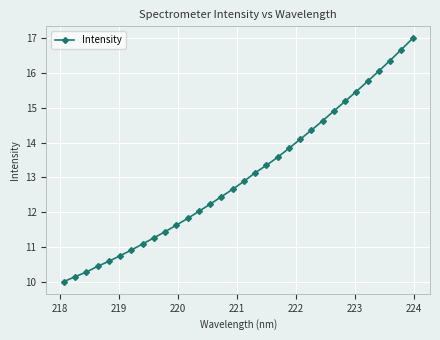

What is the value of the 1st point from the left?

10.0